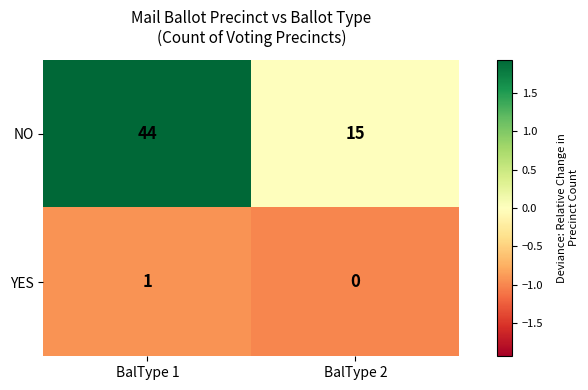

Which label corresponds to the smallest value in the chart?

BalType 2